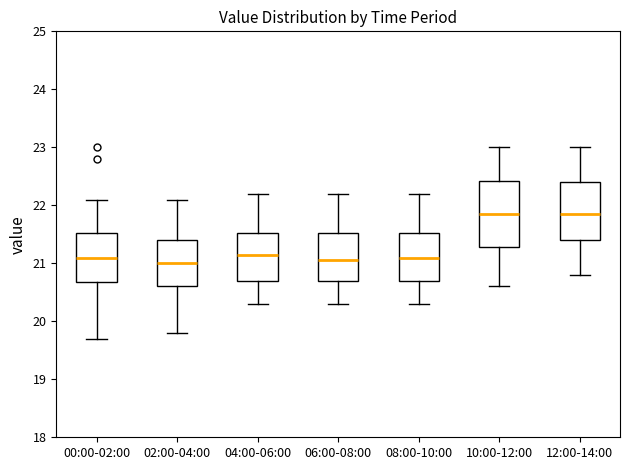

Where does the lower whisker of the box for 04:00-06:00 end on the y-axis? The values are not printed on the chart, so give them approximately, as read against the axis.

20.3